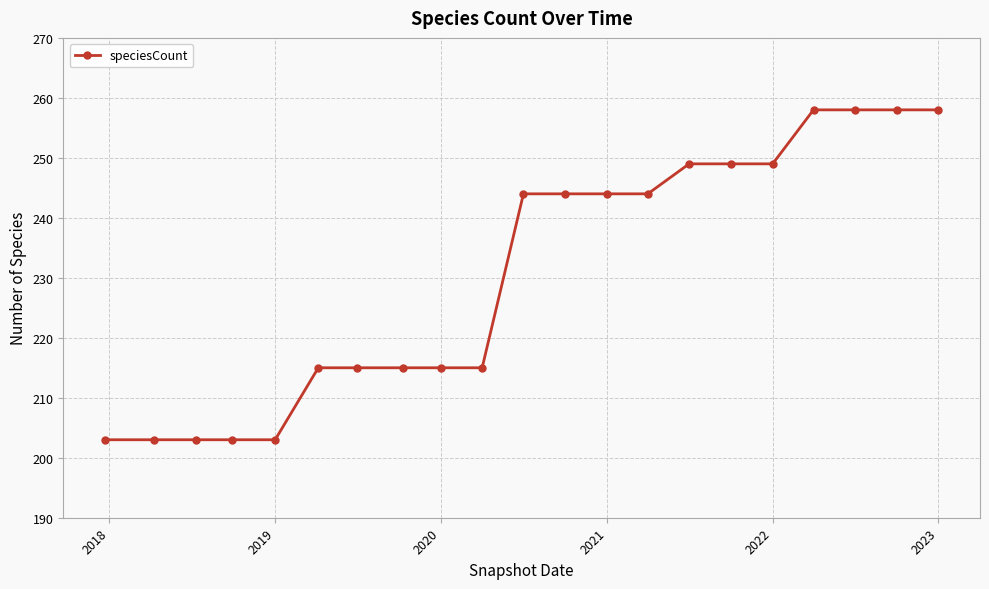

What is the sum of all values?

4845